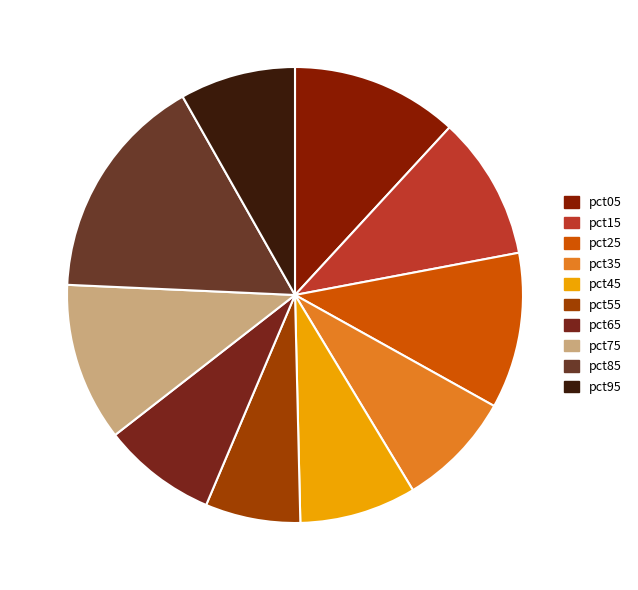

Combined, what portion of the pie is pct95 and pct35?

16.5%